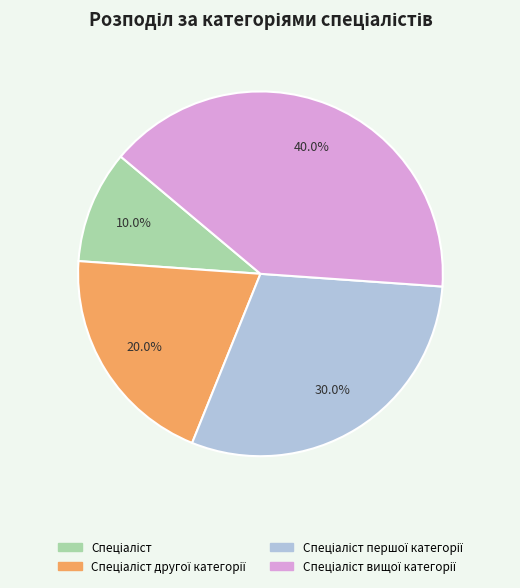

Is there a majority slice in this chart?

No